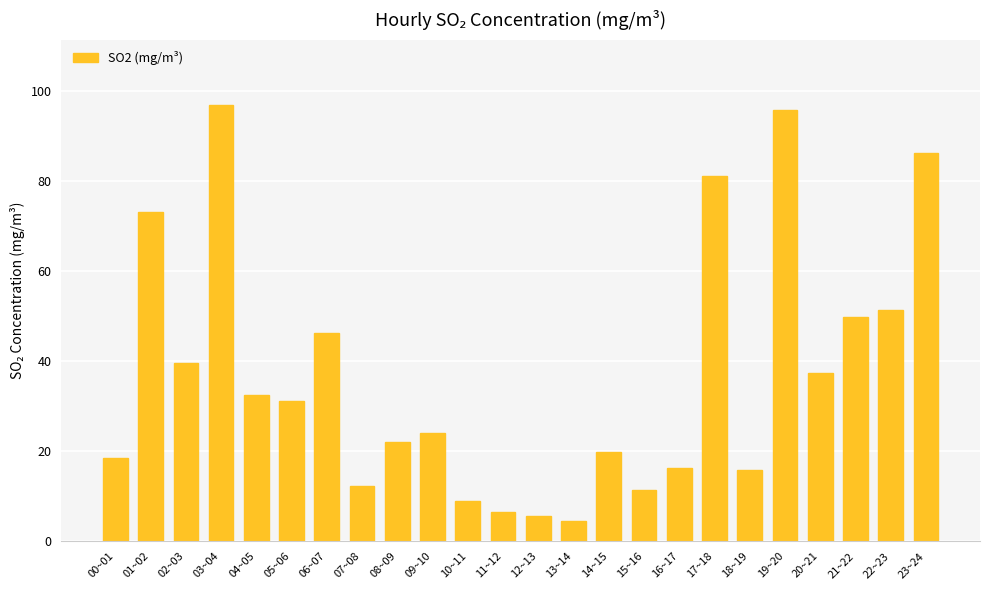

Between 19~20 and 08~09, which is larger?

19~20